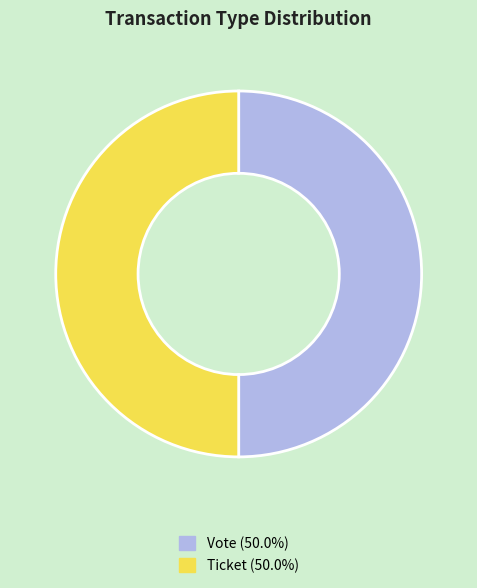

How many slices are in this pie chart?

2